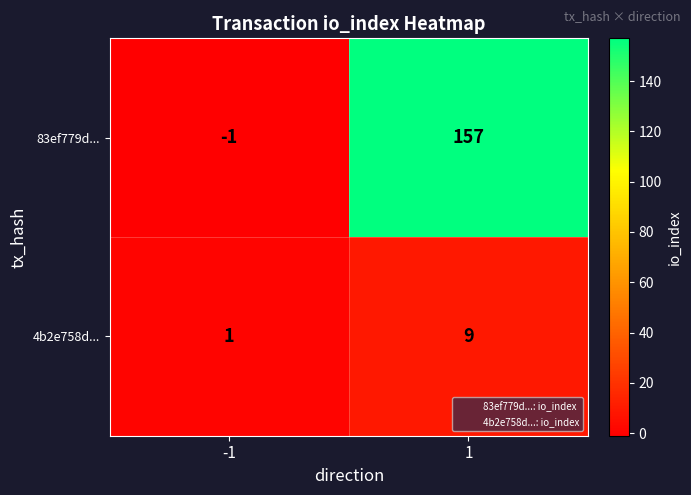

Which series has the largest total across all categories?

83ef779d...